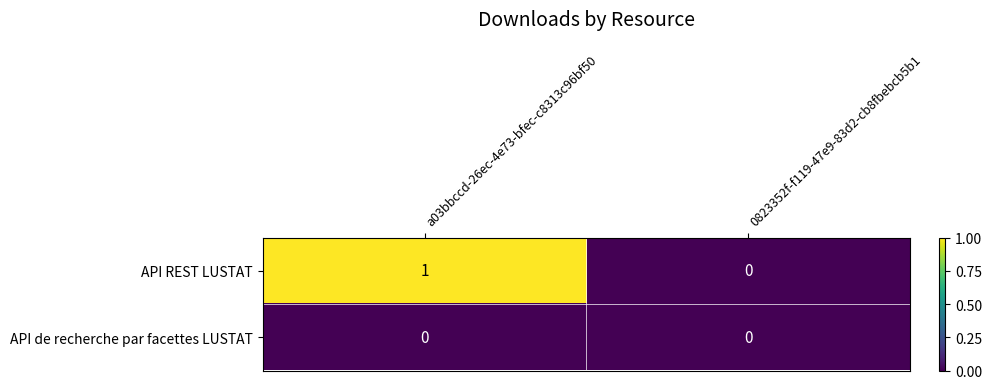

Is it true that API REST LUSTAT equals 1 at a03bbccd-26ec-4e73-bfec-c8313c96bf50?

True